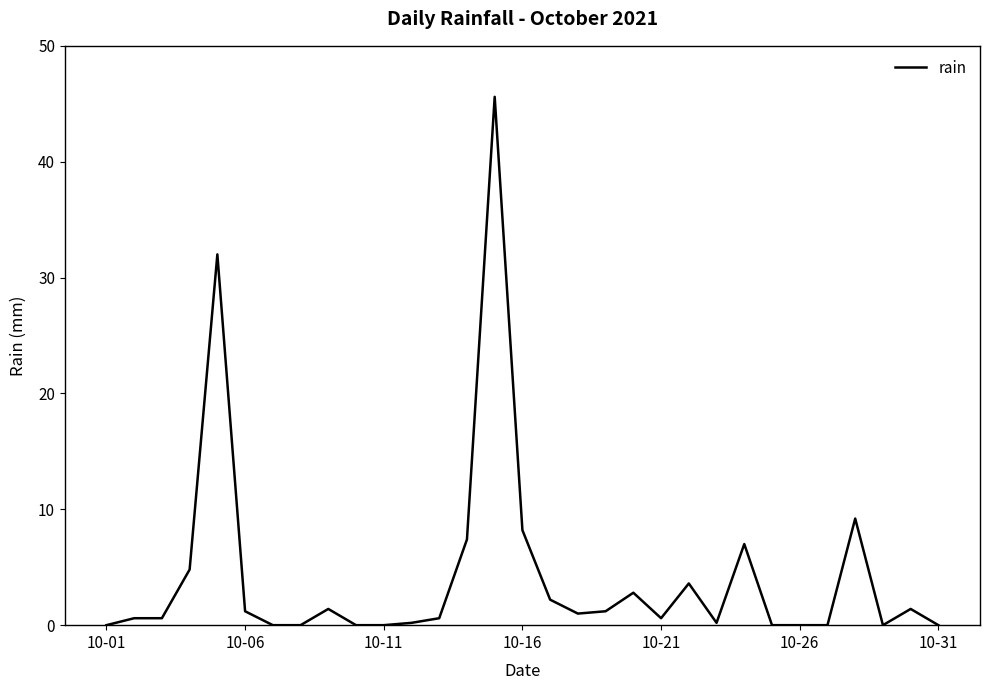

What is the difference between the maximum and minimum values?

45.6